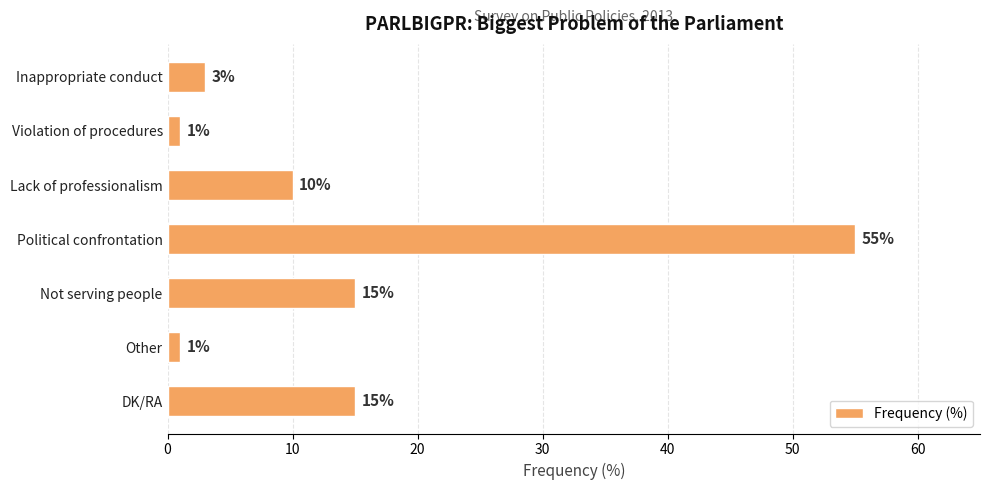

What is the label of the 7th bar from the bottom?

Inappropriate conduct